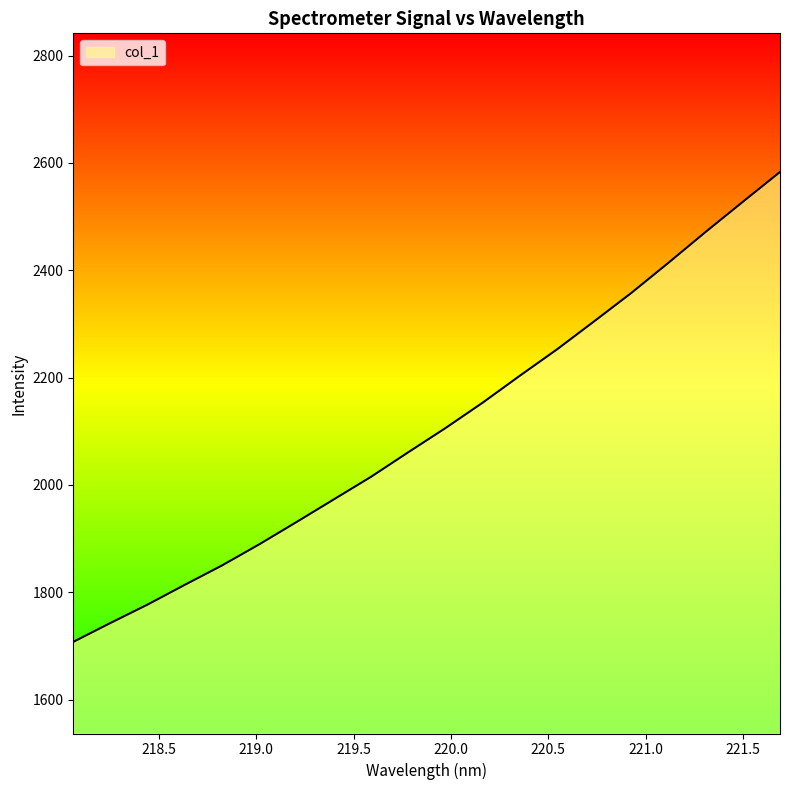

What is the maximum value shown in the chart?

2583.1